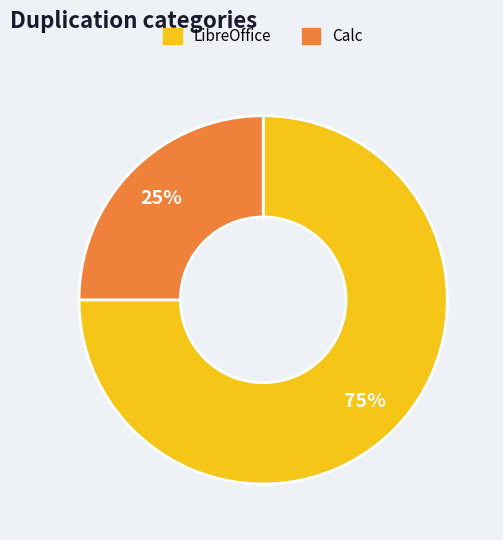

True or false: Calc accounts for 16% of the total.

False